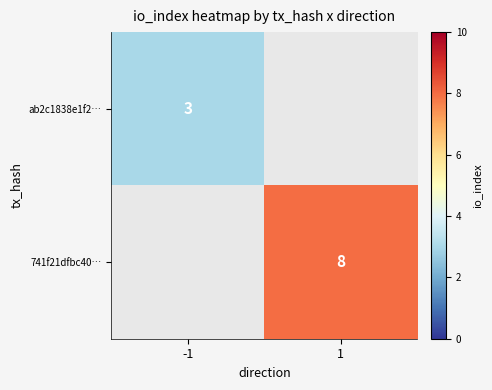

True or false: 741f21dfbc40… has a value of 8 at 1.

True